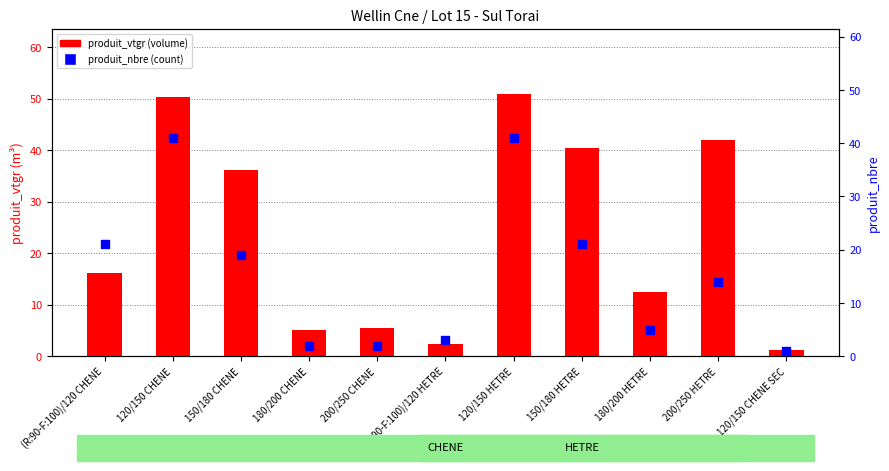

What are all the series names shown in the legend?

produit_vtgr, produit_nbre